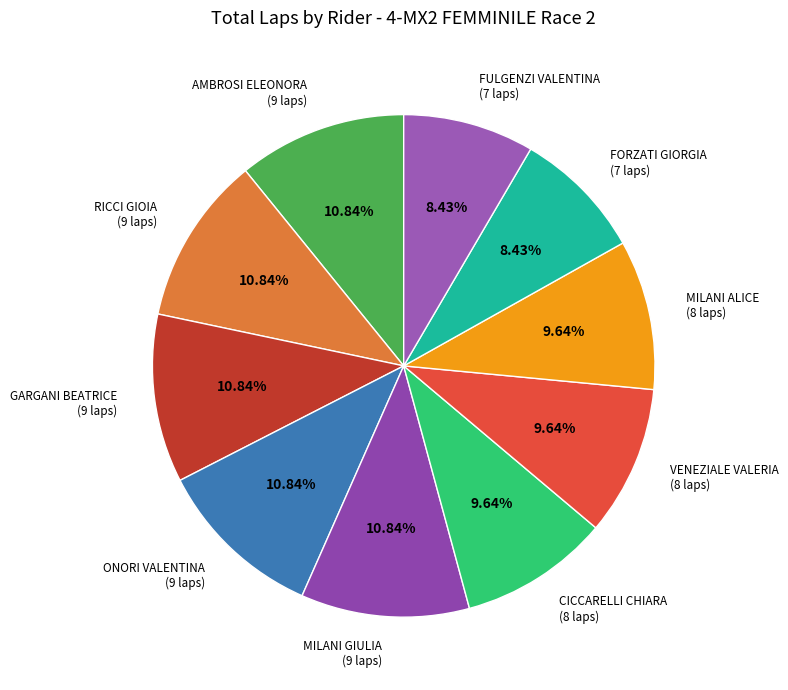

How many slices are in this pie chart?

10